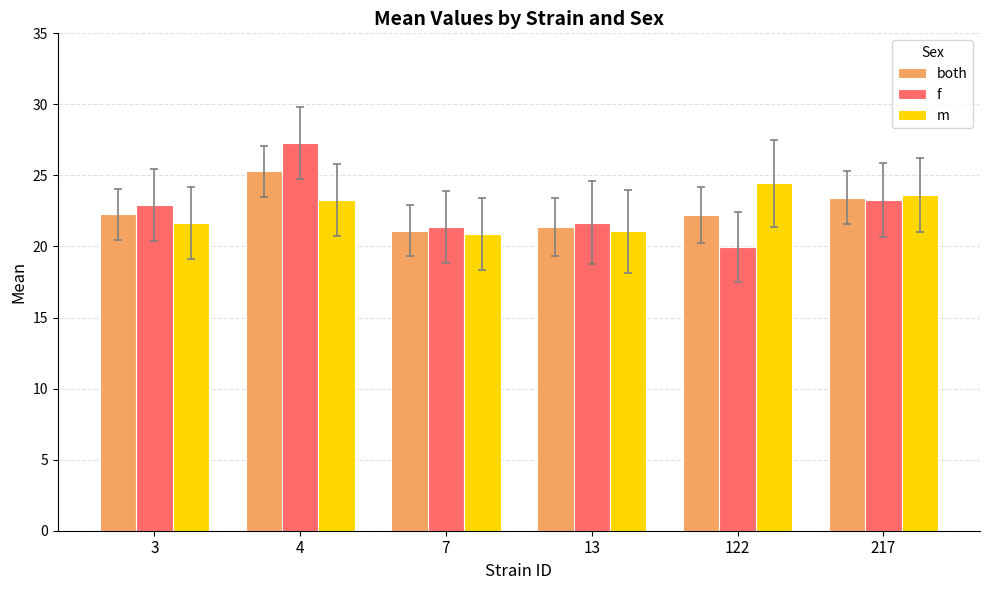

Rank the series at 122 from lowest to highest value.

f, both, m